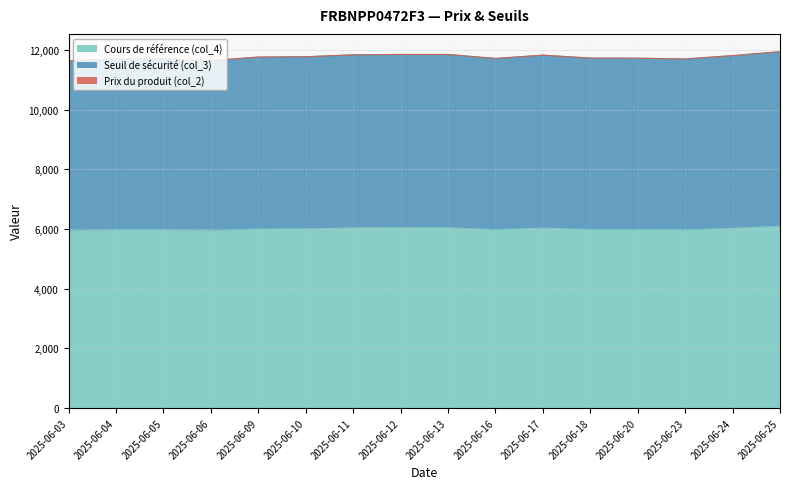

What is the highest value of the Cours de référence (col_4) series?

6092.2